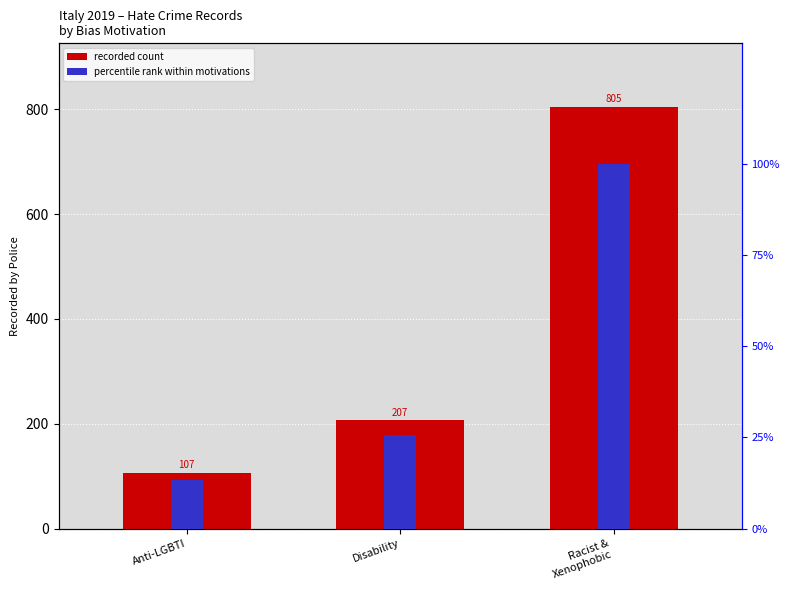

What is the difference between the highest and lowest values at Racist &
Xenophobic?

705.0